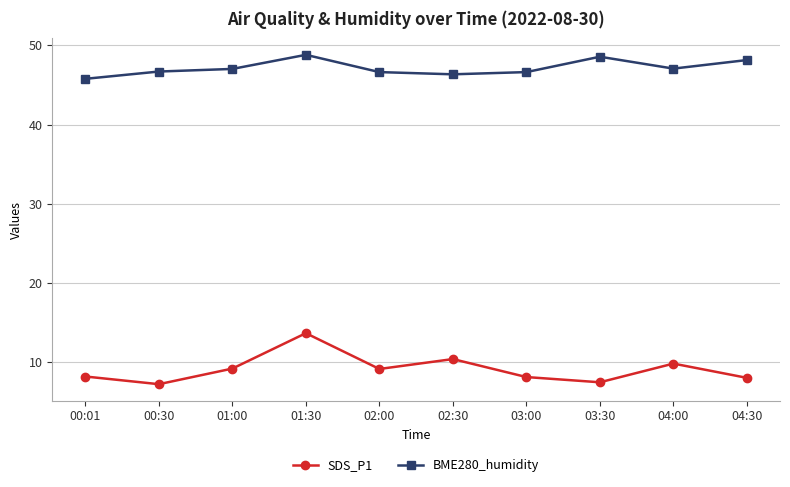

True or false: SDS_P1 and BME280_humidity intersect in this chart.

False